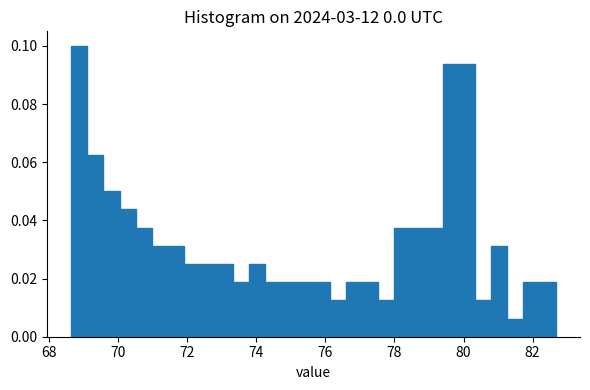

Read against the x-axis, roughly where is the centre of the tallest bar?

68.8